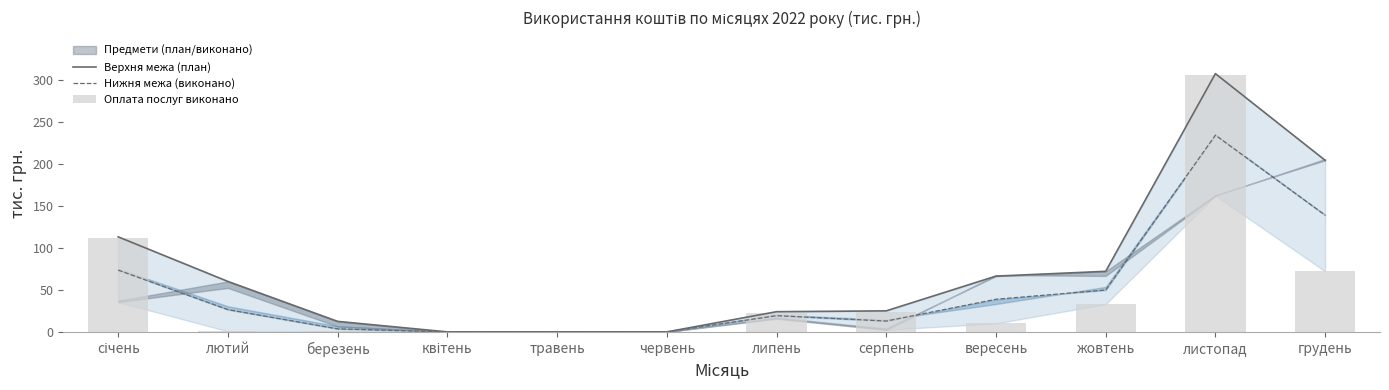

Reading left to right, what are all the values shown in this chart?

Верхня межа (план): січень=113.0	лютий=60.0	березень=12.5	квітень=0.0	травень=0.0	червень=0.0	липень=24.0	серпень=25.0	вересень=66.3	жовтень=72.0	листопад=307.0	грудень=204.0
Нижня межа (виконано): січень=73.5	лютий=26.5	березень=3.6	квітень=0.0	травень=0.0	червень=0.0	липень=19.3	серпень=12.9	вересень=38.8	жовтень=49.8	листопад=233.9	грудень=138.8
Оплата послуг виконано: січень=111.5	лютий=0.7	березень=0.7	квітень=0.0	травень=0.0	червень=0.0	липень=22.8	серпень=23.3	вересень=10.0	жовтень=33.0	листопад=305.8	грудень=72.0